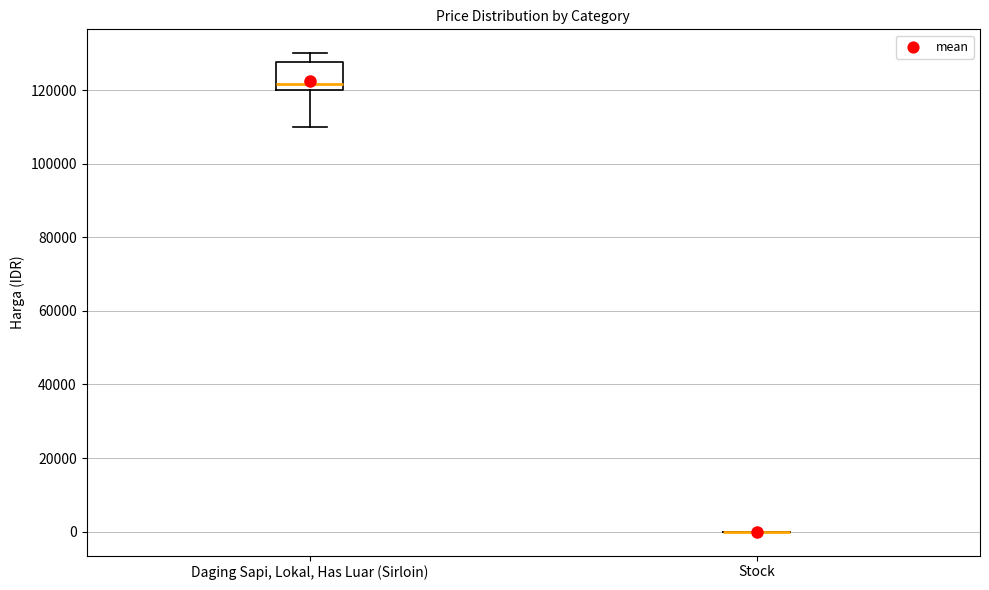

Which box is the tallest, from its lower edge to its upper edge?

Daging Sapi, Lokal, Has Luar (Sirloin)